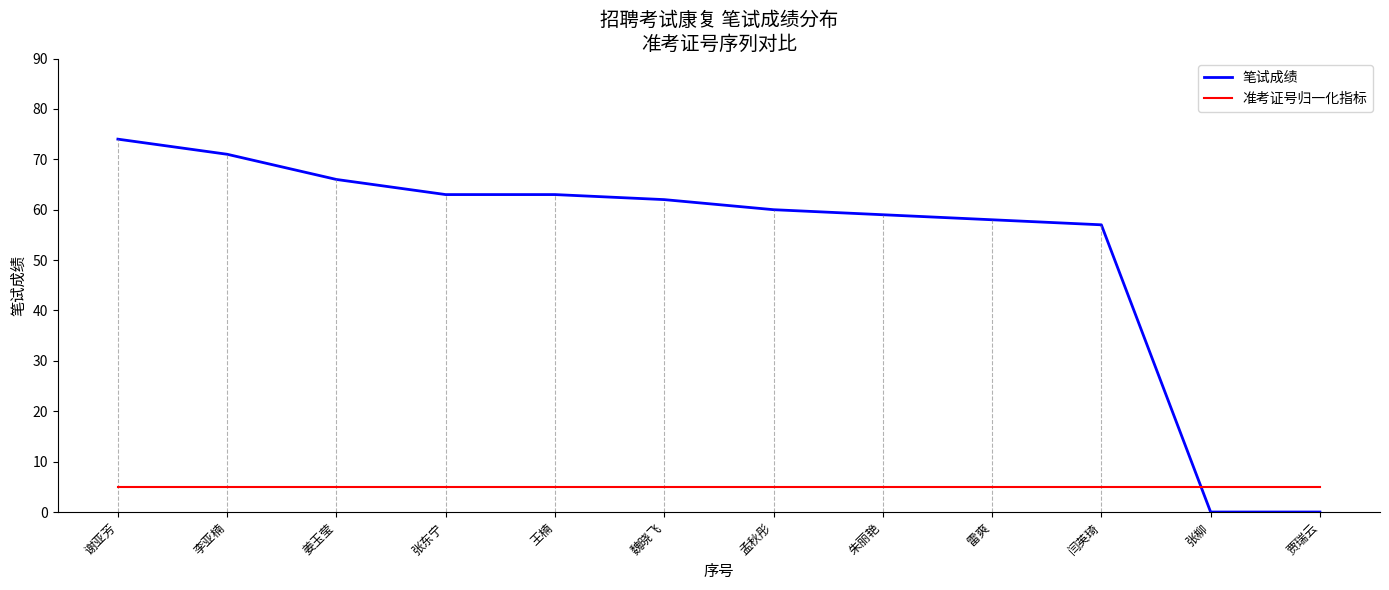

Reading left to right, extract all data points from this chart.

笔试成绩: 谢亚芳=74	李亚楠=71	姜玉莹=66	张东宁=63	王楠=63	魏晓飞=62	孟秋彤=60	朱丽艳=59	雷爽=58	闫英琦=57	张柳=0	贾瑞云=0
准考证号归一化指标: 谢亚芳=5	李亚楠=5	姜玉莹=5	张东宁=5	王楠=5	魏晓飞=5	孟秋彤=5	朱丽艳=5	雷爽=5	闫英琦=5	张柳=5	贾瑞云=5